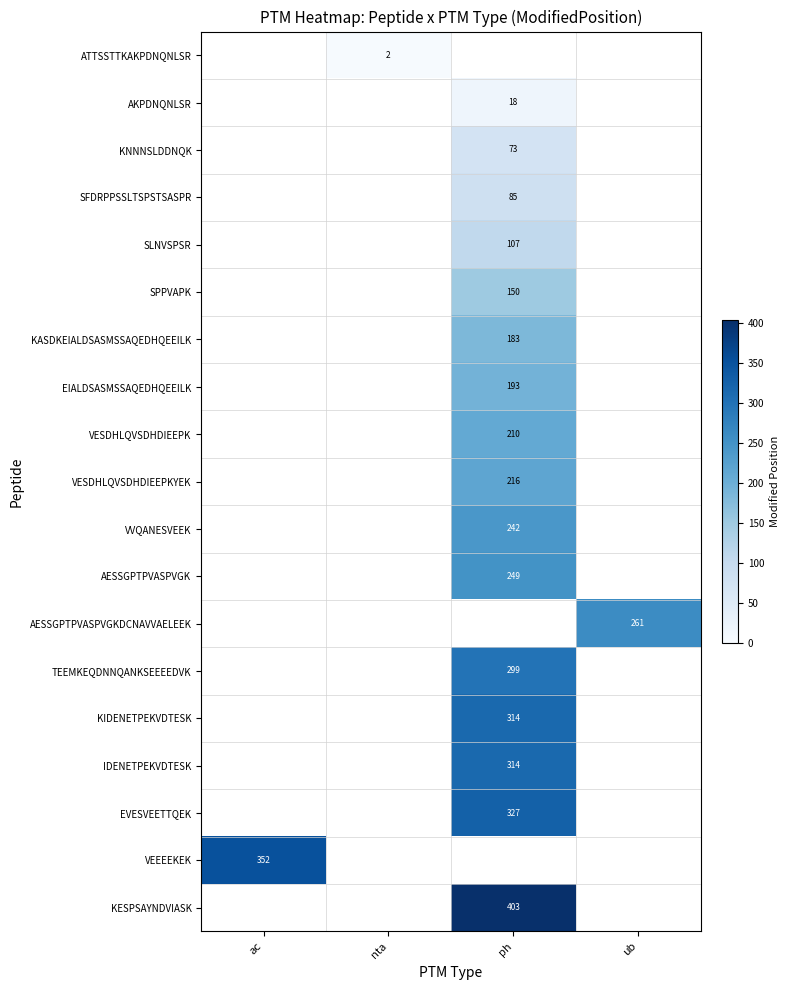

Which has a higher value, ph or ub?

ub